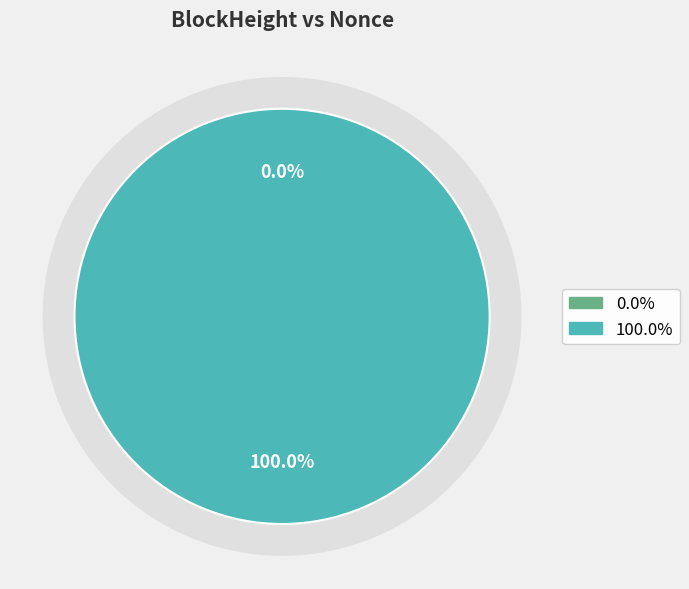

What percentage is the 307830 slice, to the nearest percent?

100%